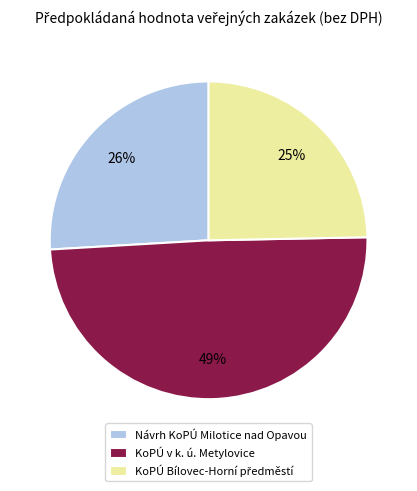

Which has a higher value, KoPÚ v k. ú. Metylovice or Návrh KoPÚ Milotice nad Opavou?

KoPÚ v k. ú. Metylovice